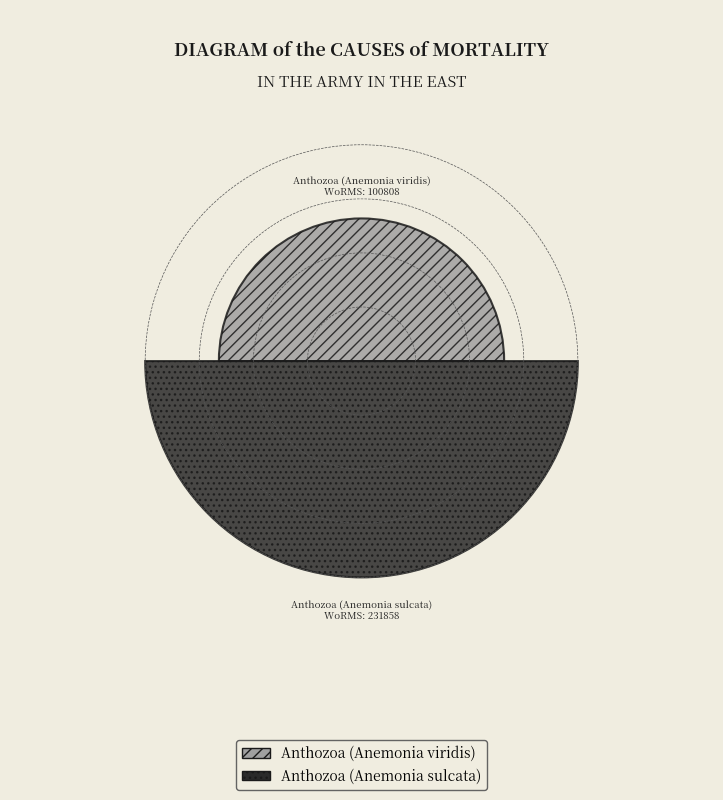

Rank the categories by value from lowest to highest.

Anthozoa (Anemonia viridis), Anthozoa (Anemonia sulcata)